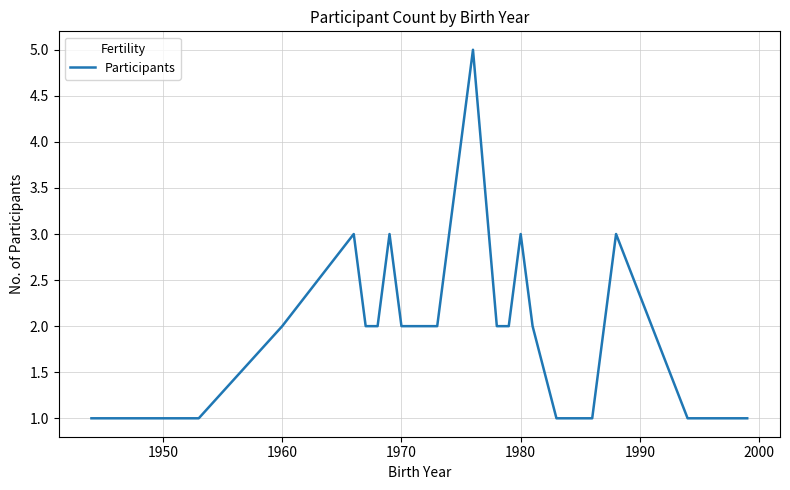

What is the difference between the maximum and minimum values?

4